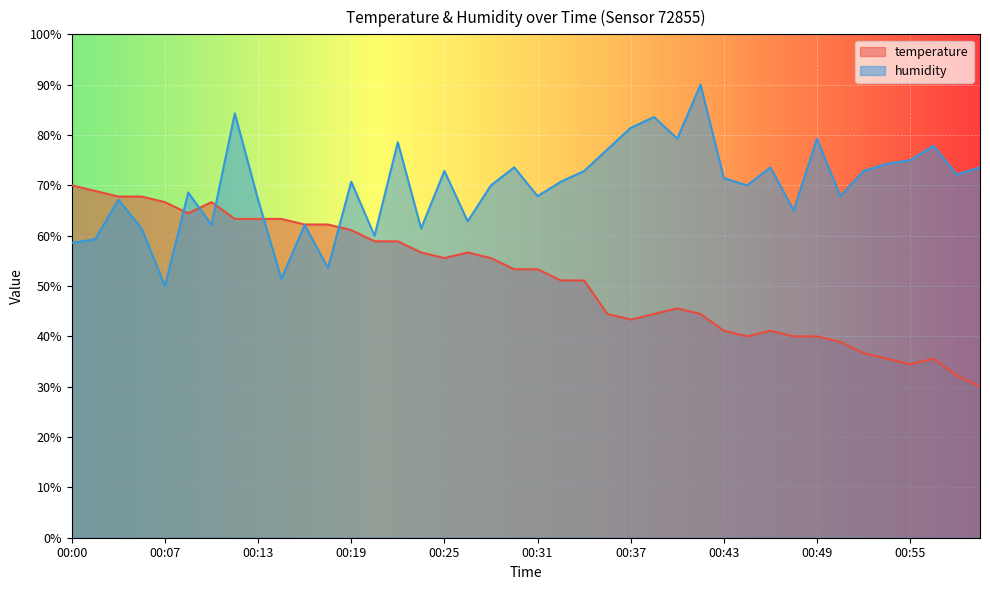

How many lines are shown in the chart?

2